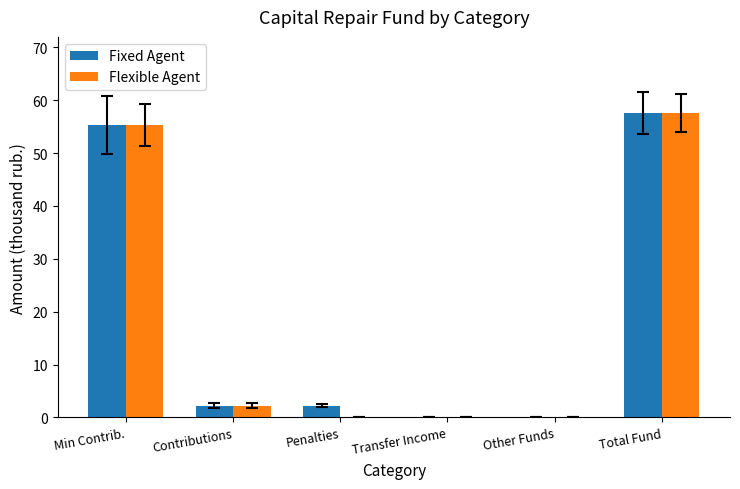

What is the sum of all Flexible Agent values?

115.1